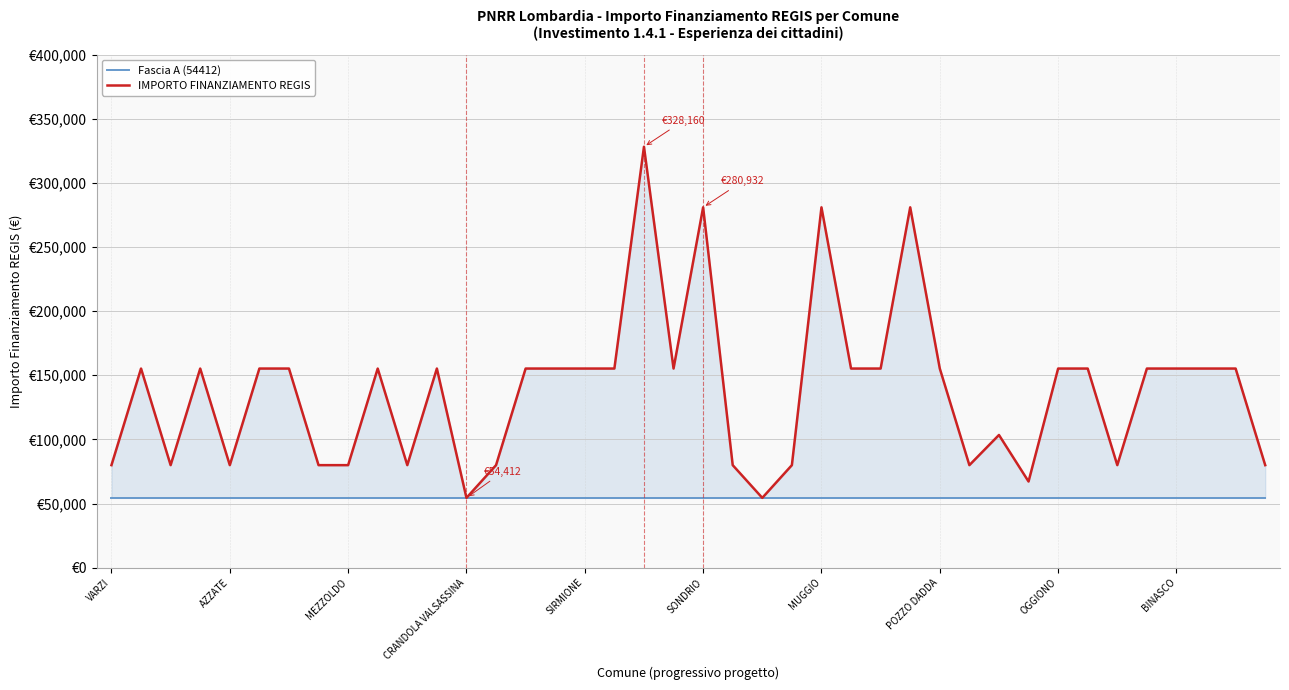

Which series changed the most between 10 and 32?

IMPORTO FINANZIAMENTO REGIS